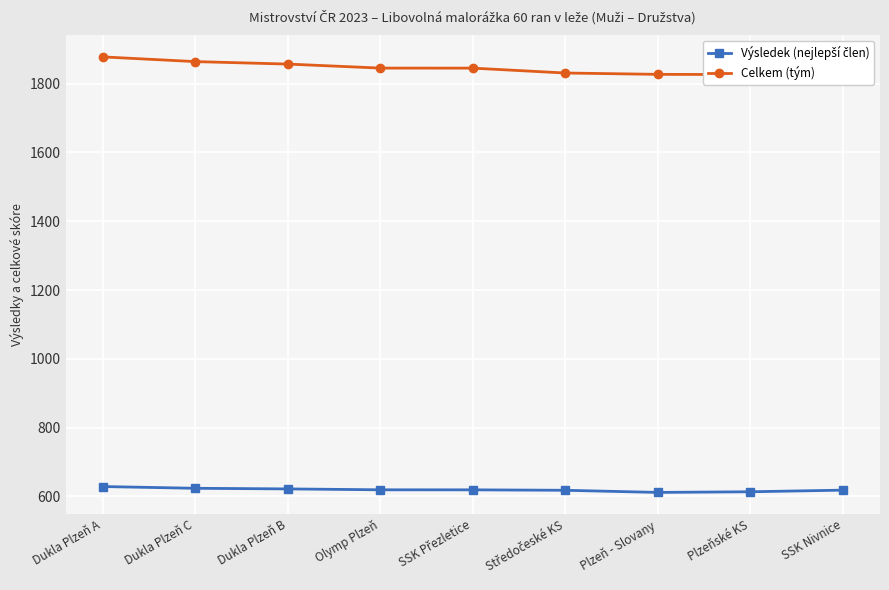

Rank the categories by Celkem (tým) value from lowest to highest.

SSK Nivnice, Plzeňské KS, Plzeň - Slovany, Středočeské KS, SSK Přezletice, Olymp Plzeň, Dukla Plzeň B, Dukla Plzeň C, Dukla Plzeň A